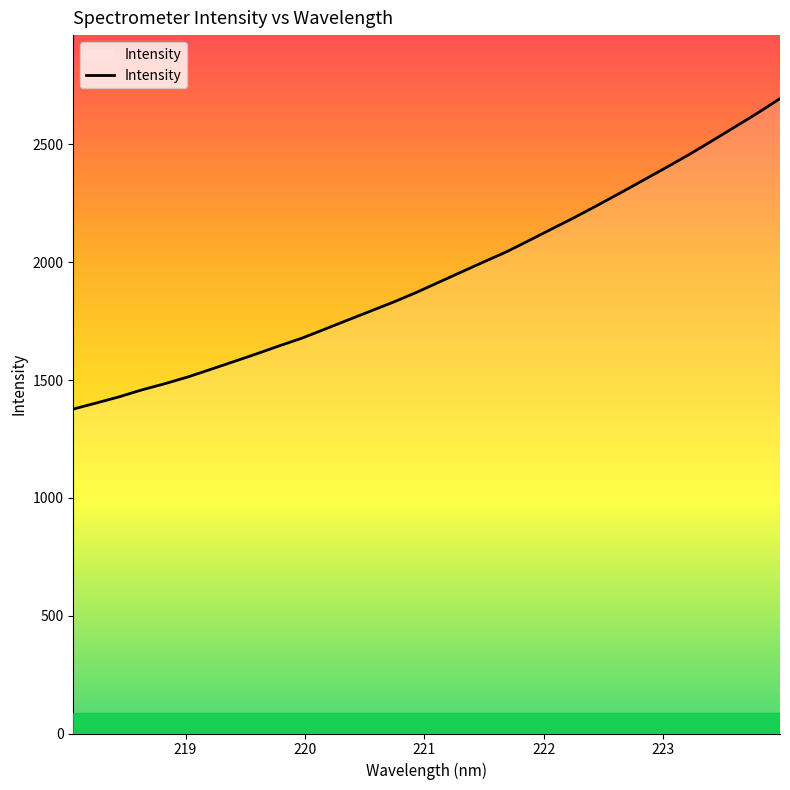

What is the difference between the maximum and minimum values?

1317.5